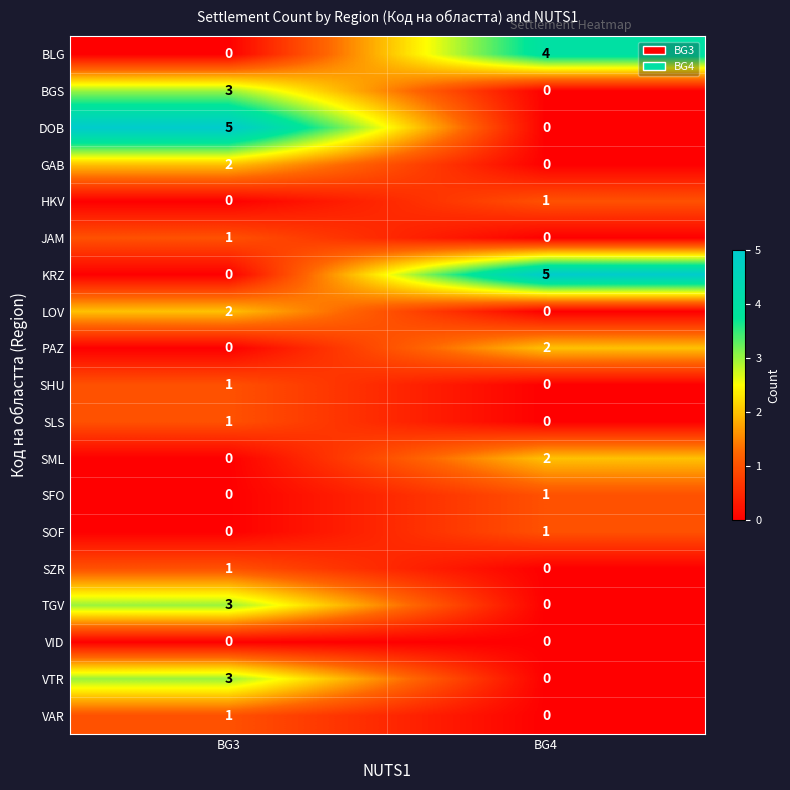

What is the sum of the VTR values at BG4 and BG3?

3